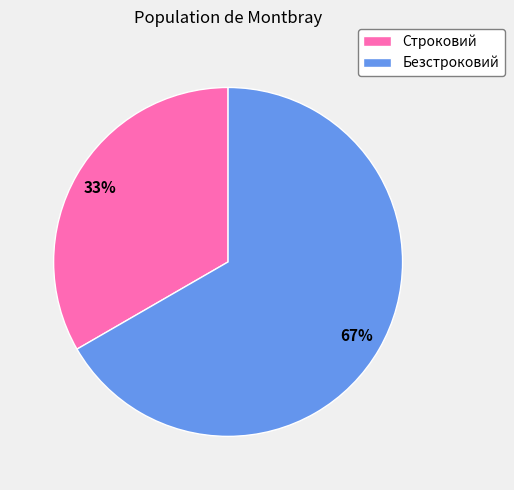

The Безстроковий slice represents 55% of the pie. True or false?

False